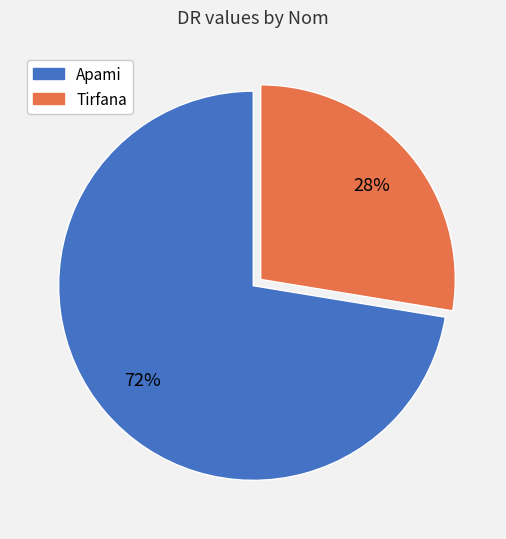

Which category has the smallest portion of the pie?

Tirfana